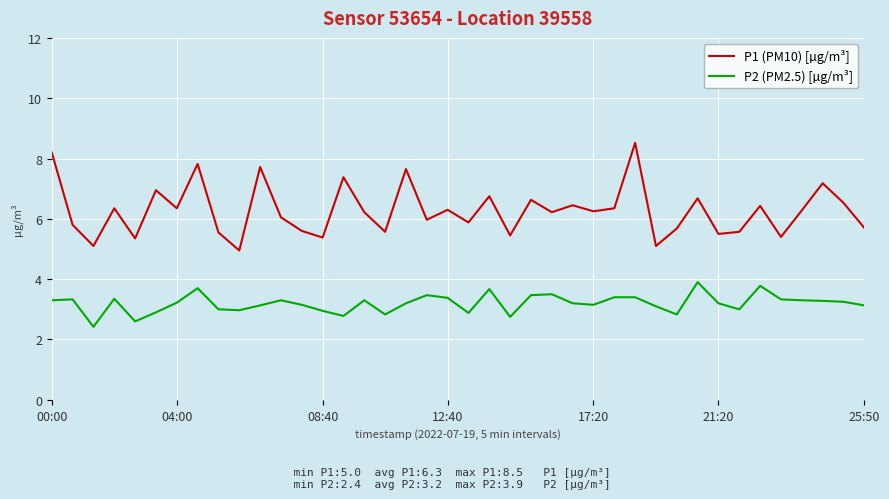

True or false: P1 (PM10) [µg/m³] and P2 (PM2.5) [µg/m³] cross at least once.

False